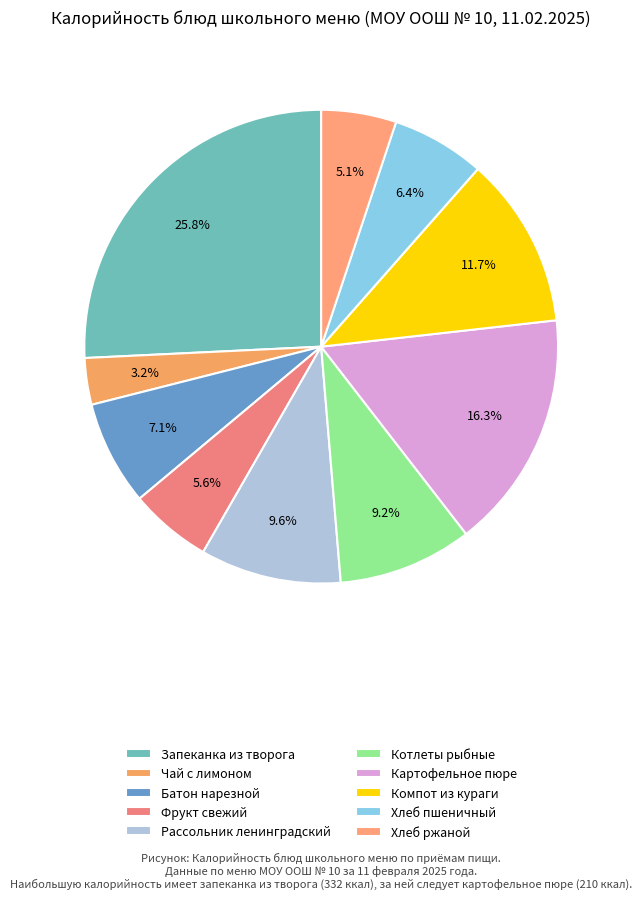

To the nearest percent, what is the difference between the largest and smallest slice percentages?

23%